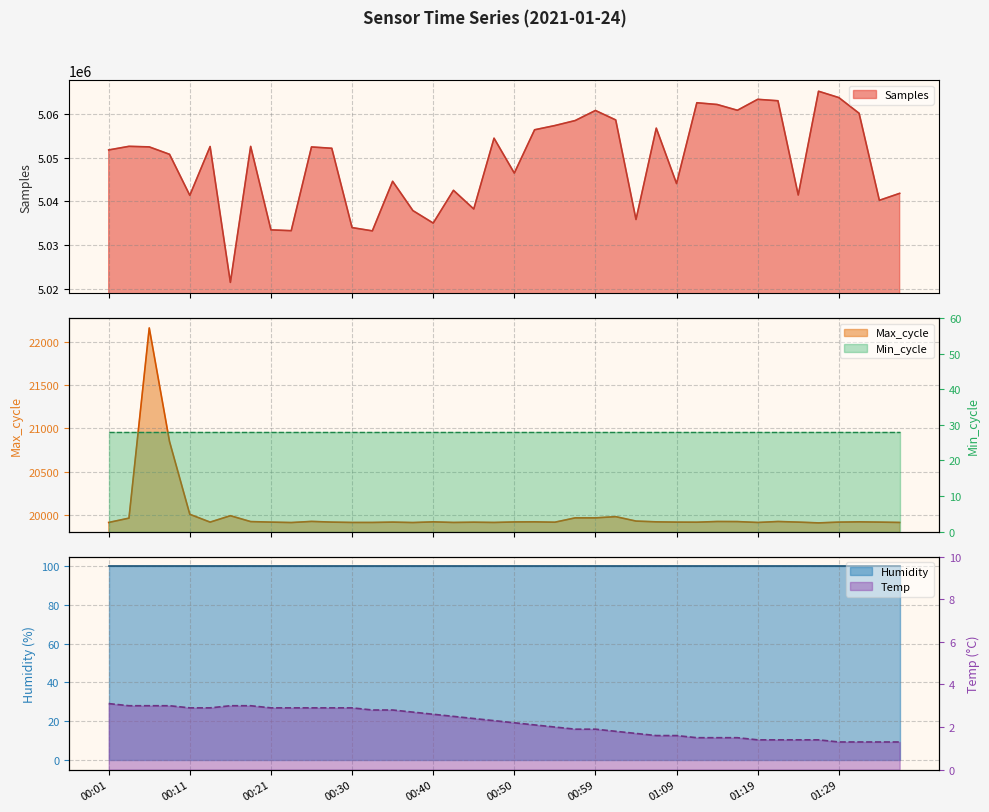

Which category has the highest value in the Samples series?

01:26